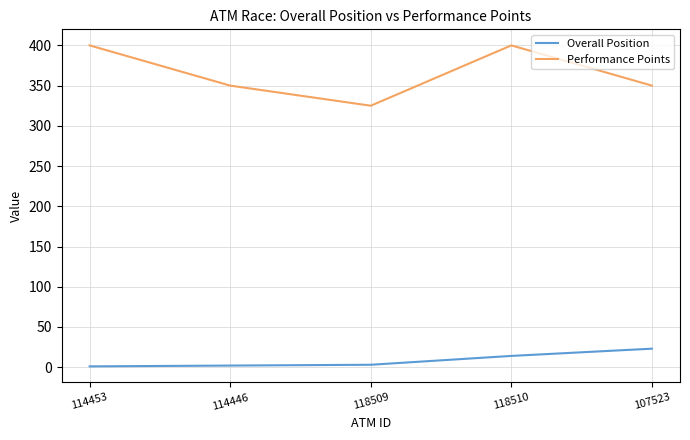

Is the value of Overall Position at 107523 greater than the value of Performance Points at 118510?

No